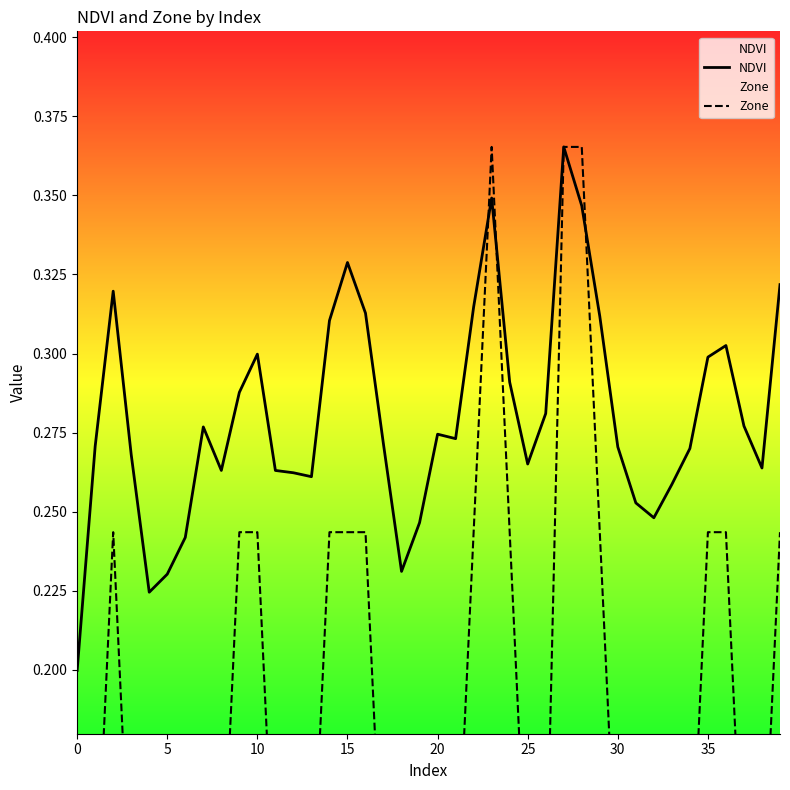

True or false: Zone has more than 0 interior local peaks.

True